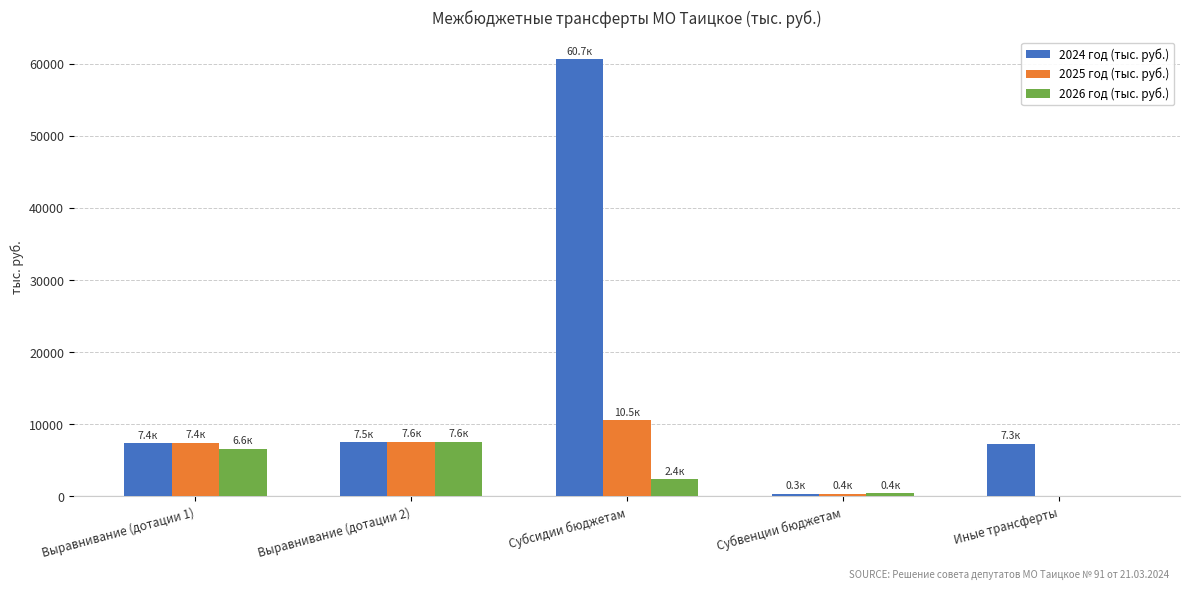

How many series are shown in this chart?

3